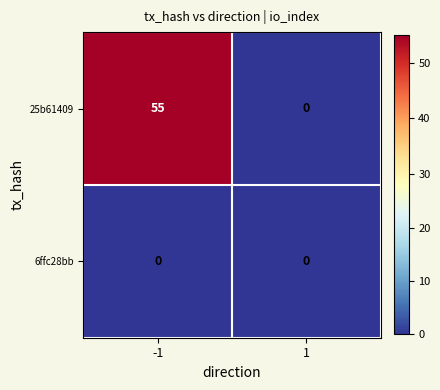

List the series in order of their overall mean, highest first.

25b61409, 6ffc28bb